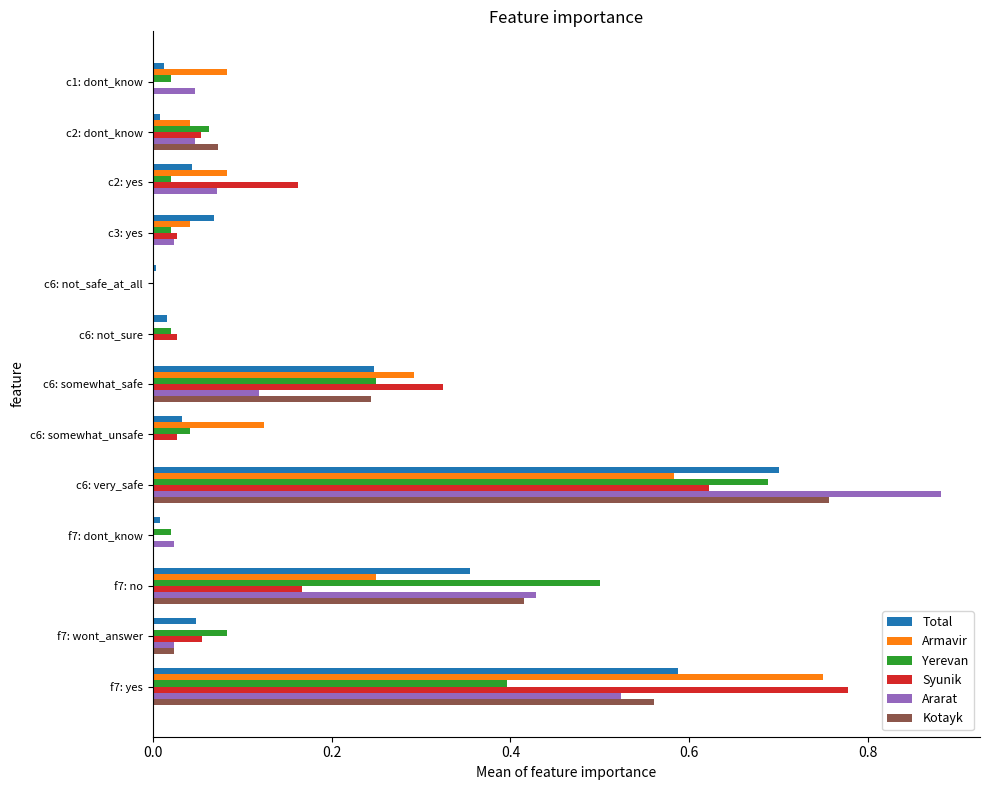

Between c1: dont_know and c6: not_safe_at_all, which series saw the biggest shift?

Armavir